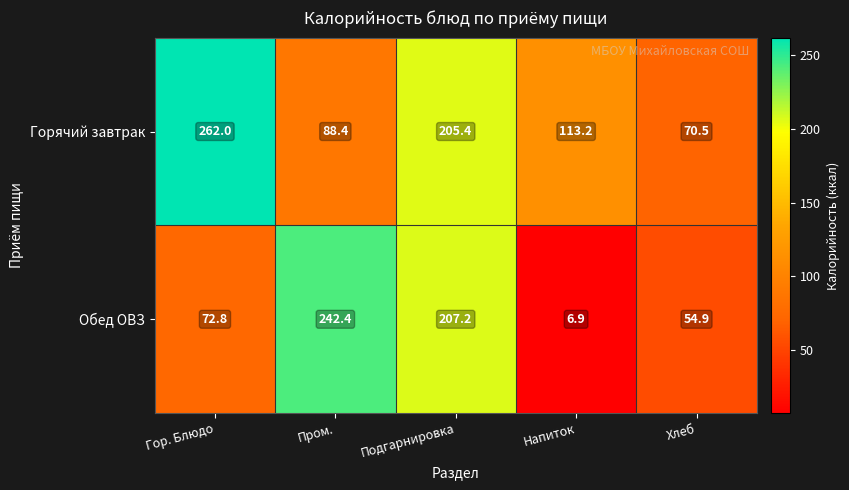

What is the approximate value of Горячий завтрак at Напиток?

113.2